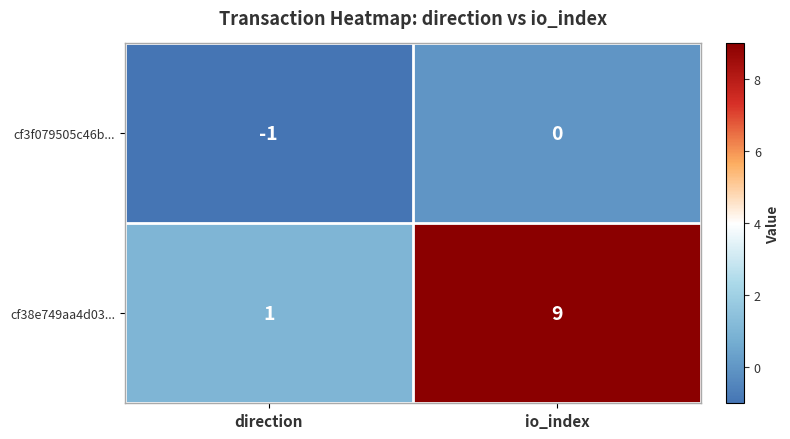

Reading left to right, list all the values displayed in this chart.

cf3f079505c46b...: -1	0
cf38e749aa4d03...: 1	9